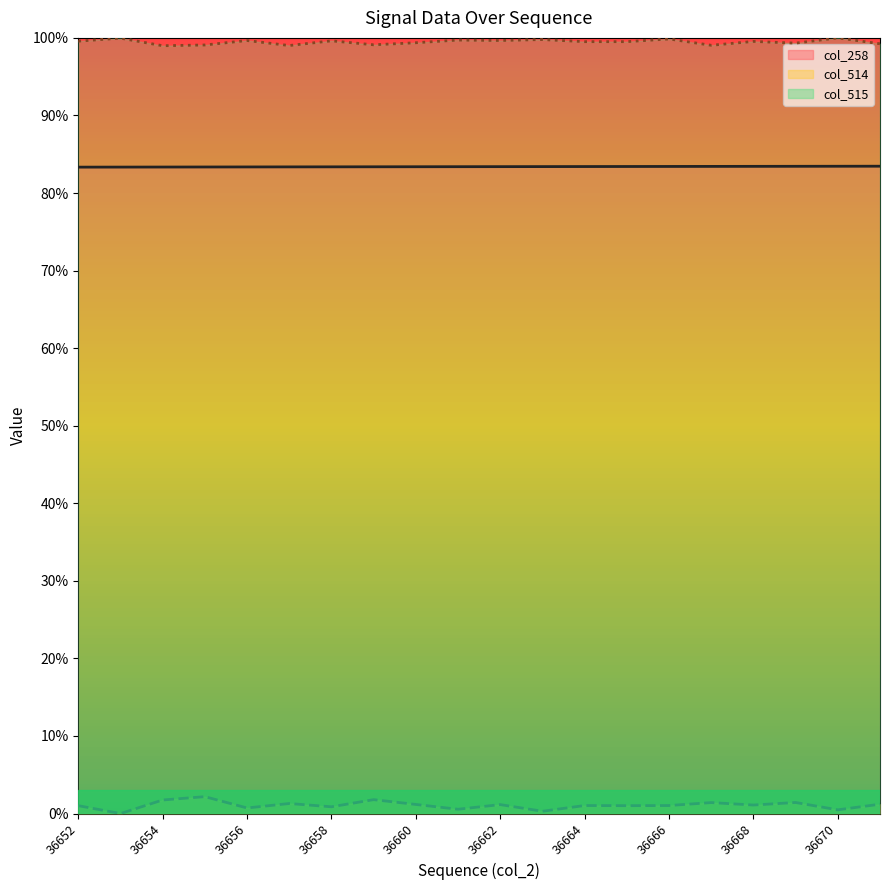

What is the spread (max minus min) of values at 36670?

1.0